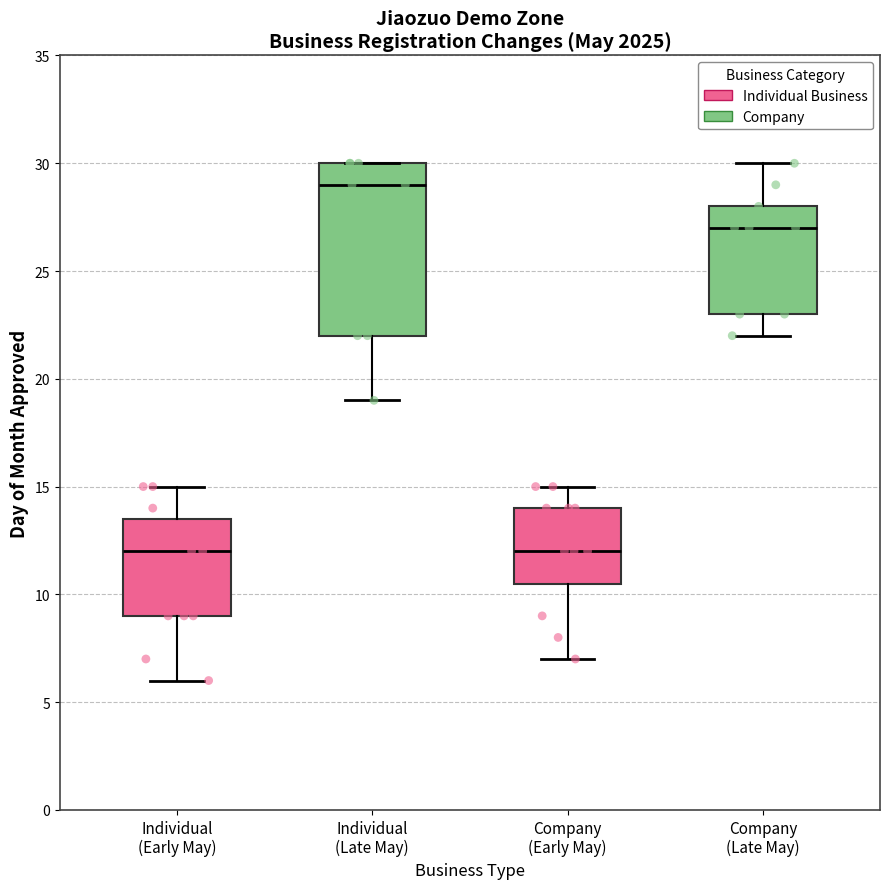

Reading left to right, read every box against the y-axis: the position of its median line, the range the box covers, and the ends of its whiskers. The values are not printed on the chart, so give them approximately, as read against the axis.

Individual (Early May): median 12.0, box 9.0 to 13.5, whiskers 6.0 to 15.0
Individual (Late May): median 29.0, box 22.0 to 30.0, whiskers 19.0 to 30.0
Company (Early May): median 12.0, box 10.5 to 14.0, whiskers 7.0 to 15.0
Company (Late May): median 27.0, box 23.0 to 28.0, whiskers 22.0 to 30.0